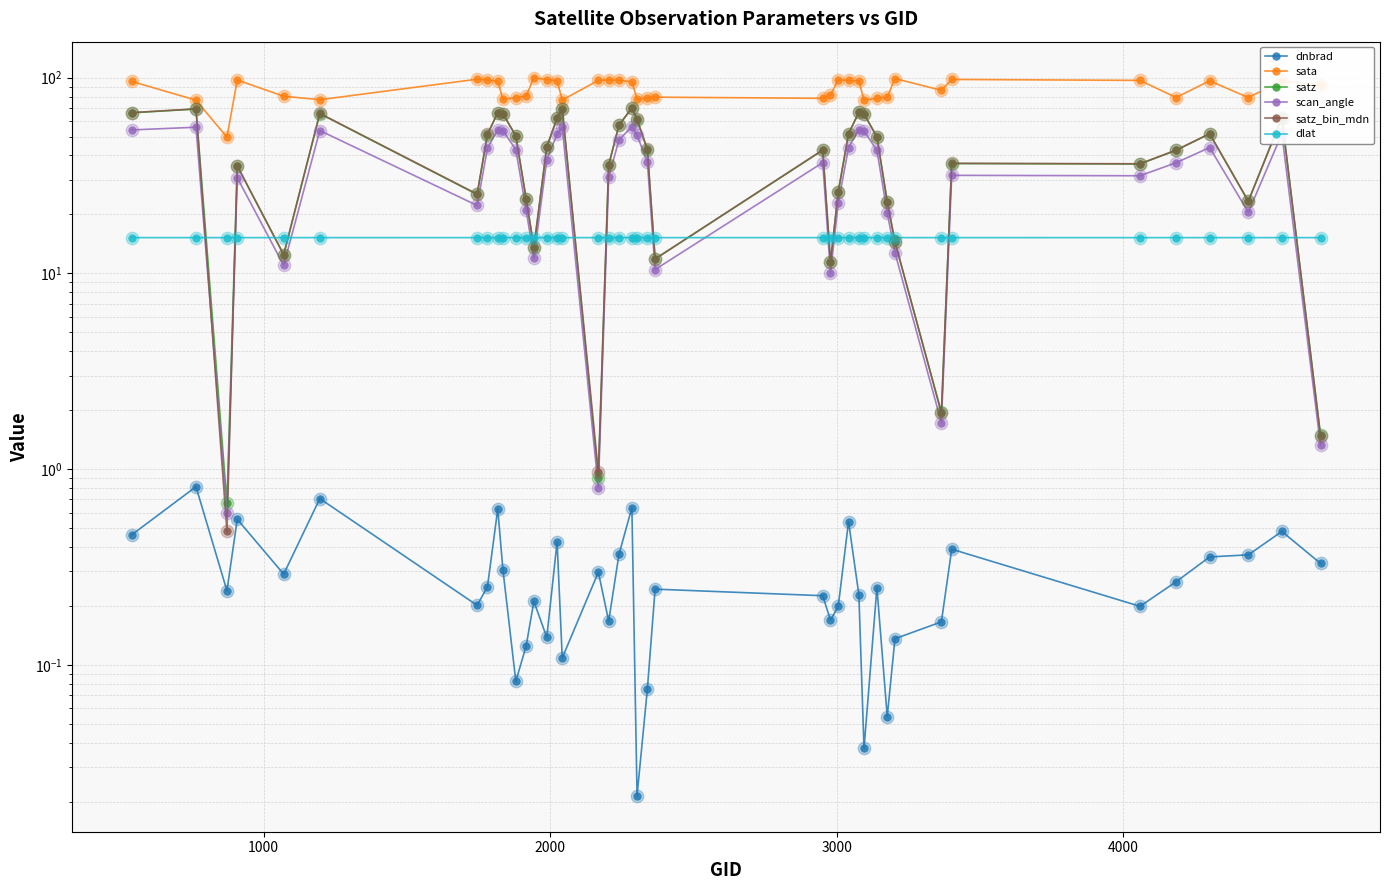

Which series contains the highest Y value?

sata